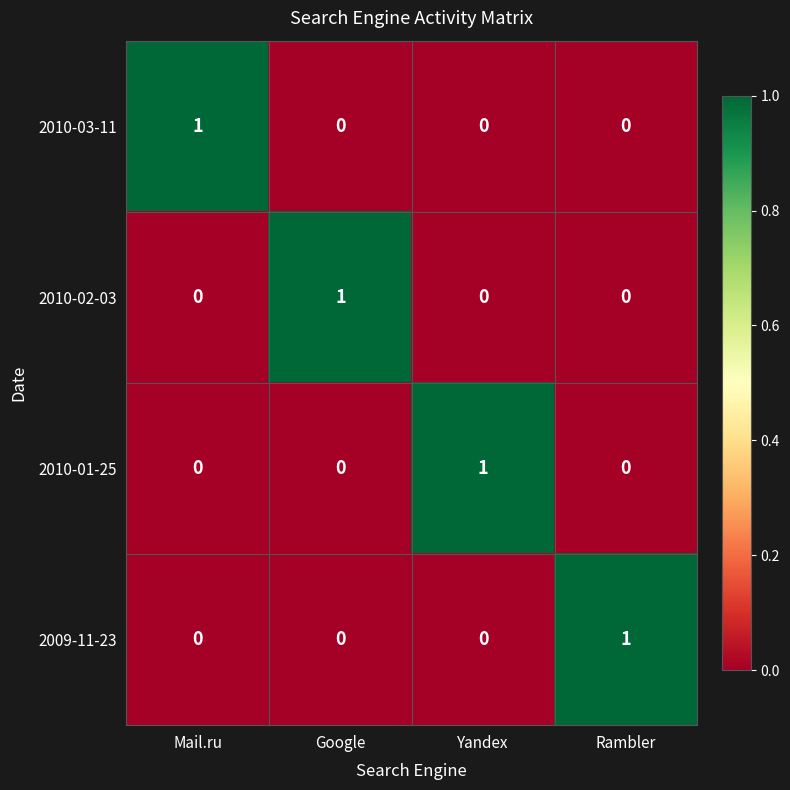

How many 2010-01-25 values are between 0 and 1?

4